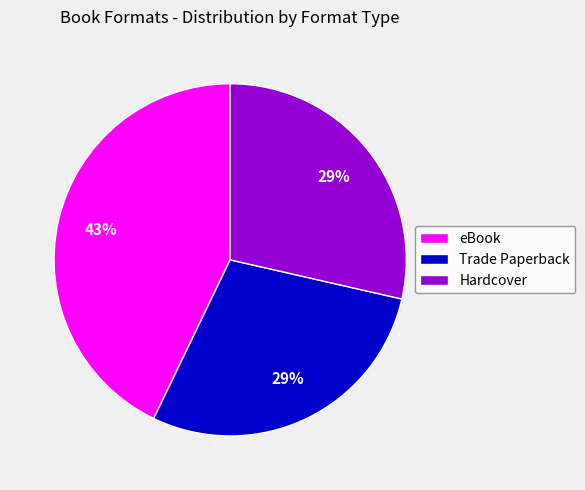

Count the number of slices in the pie.

3